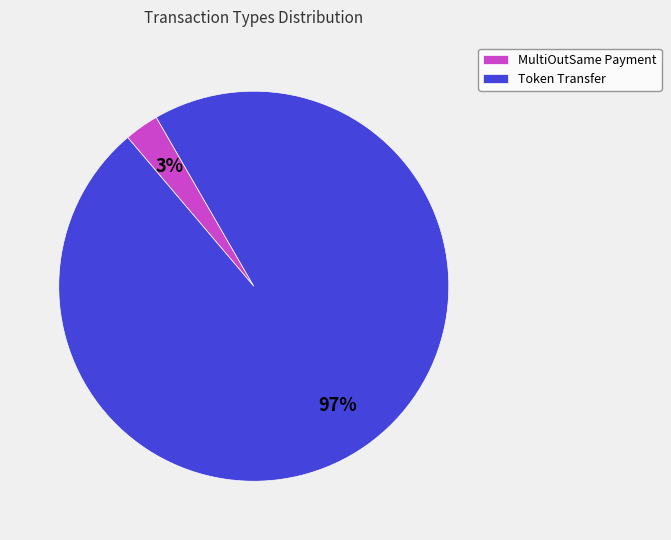

To the nearest percent, what percentage of the pie is MultiOutSame Payment?

3%